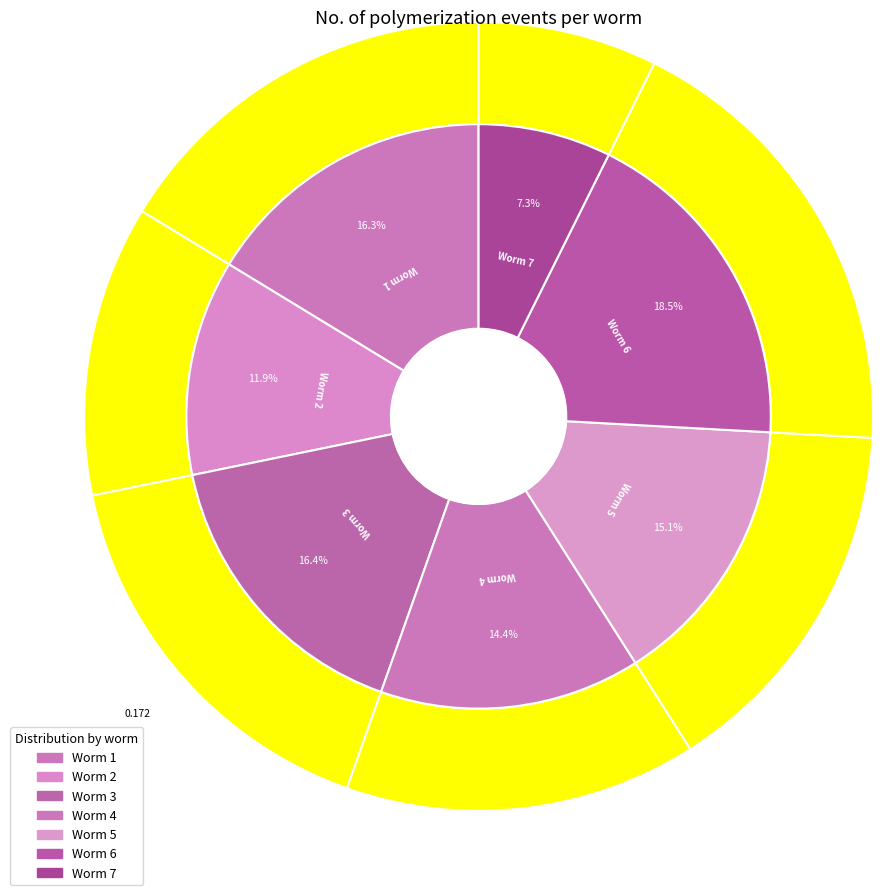

To the nearest percent, what is the difference between the 4 and 6 slice percentages?

4%